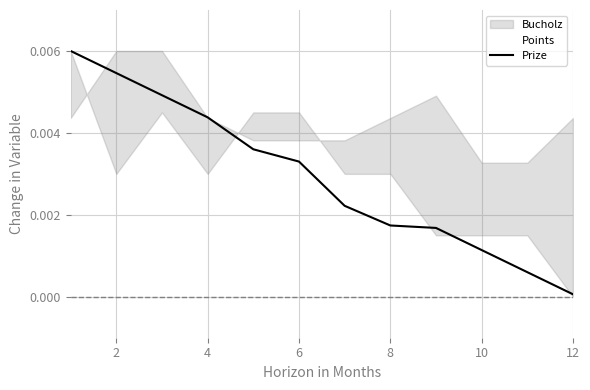

Which category has the lowest value in the Prize series?

12